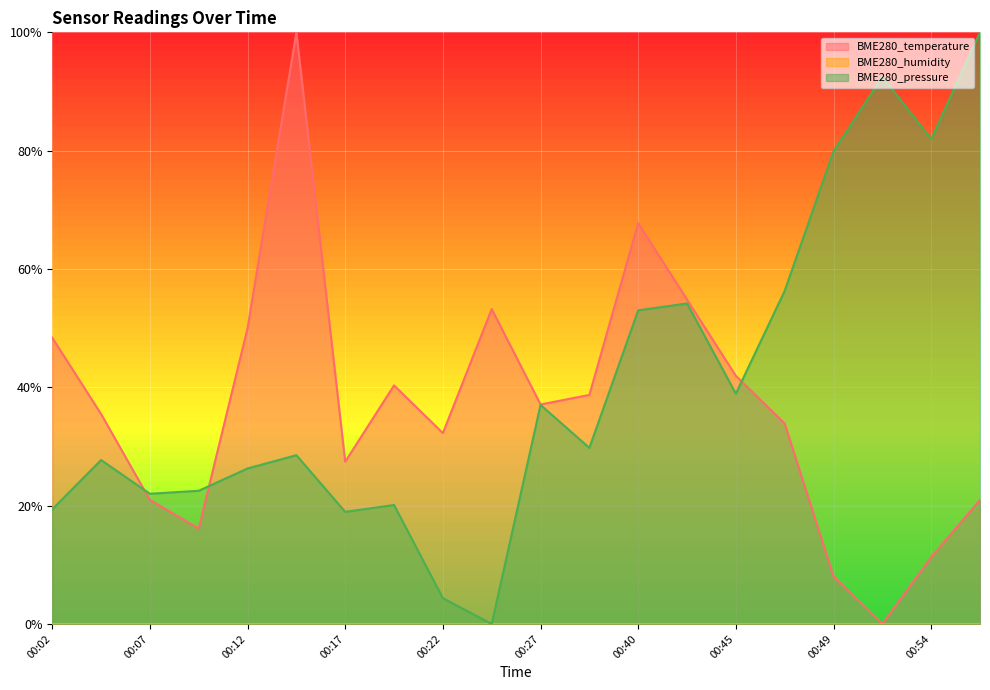

What is the total value across all series at 00:24?

0.5